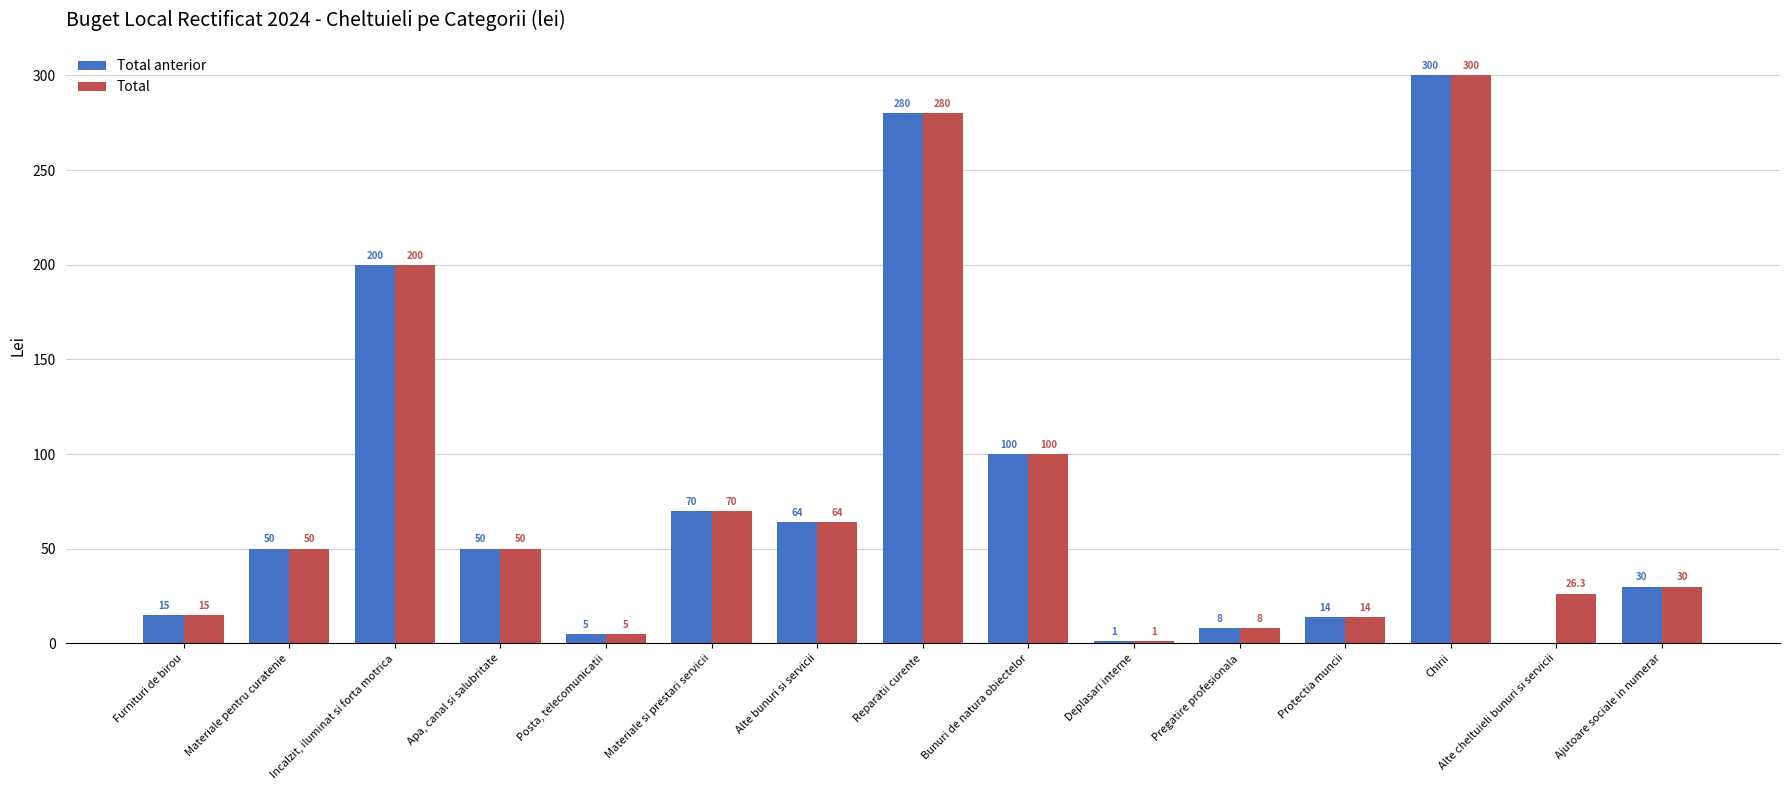

True or false: Total has a value of 300.0 at Chirii.

True